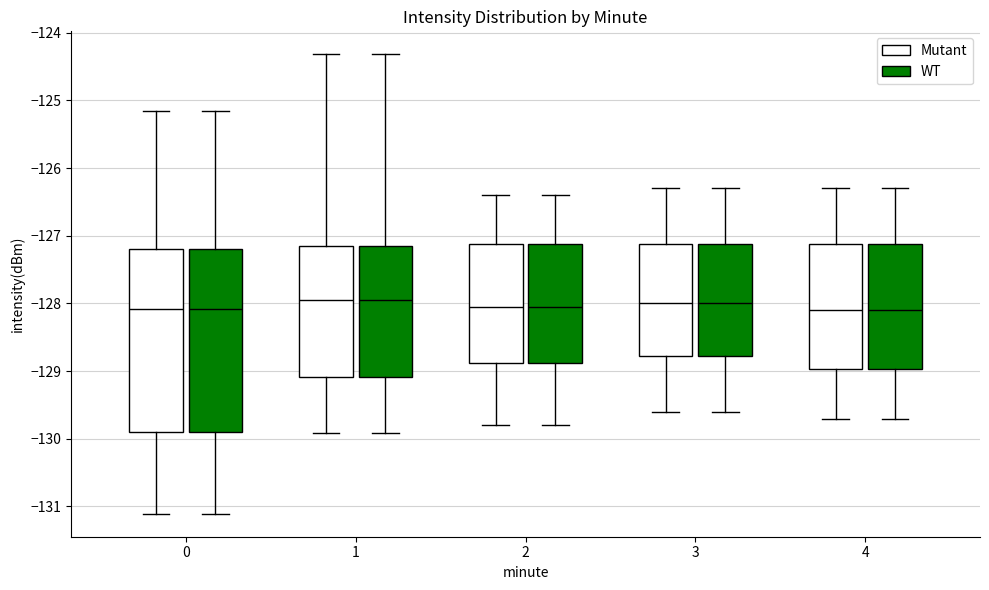

Reading left to right, read every box against the y-axis: the position of its median line, the range the box covers, and the ends of its whiskers. The values are not printed on the chart, so give them approximately, as read against the axis.

0 (Mutant): median -128.1, box -129.9 to -127.2, whiskers -131.1 to -125.2
0 (WT): median -128.1, box -129.9 to -127.2, whiskers -131.1 to -125.2
1 (Mutant): median -127.9, box -129.1 to -127.1, whiskers -129.9 to -124.3
1 (WT): median -127.9, box -129.1 to -127.1, whiskers -129.9 to -124.3
2 (Mutant): median -128.0, box -128.9 to -127.1, whiskers -129.8 to -126.4
2 (WT): median -128.0, box -128.9 to -127.1, whiskers -129.8 to -126.4
3 (Mutant): median -128.0, box -128.8 to -127.1, whiskers -129.6 to -126.3
3 (WT): median -128.0, box -128.8 to -127.1, whiskers -129.6 to -126.3
4 (Mutant): median -128.1, box -129.0 to -127.1, whiskers -129.7 to -126.3
4 (WT): median -128.1, box -129.0 to -127.1, whiskers -129.7 to -126.3